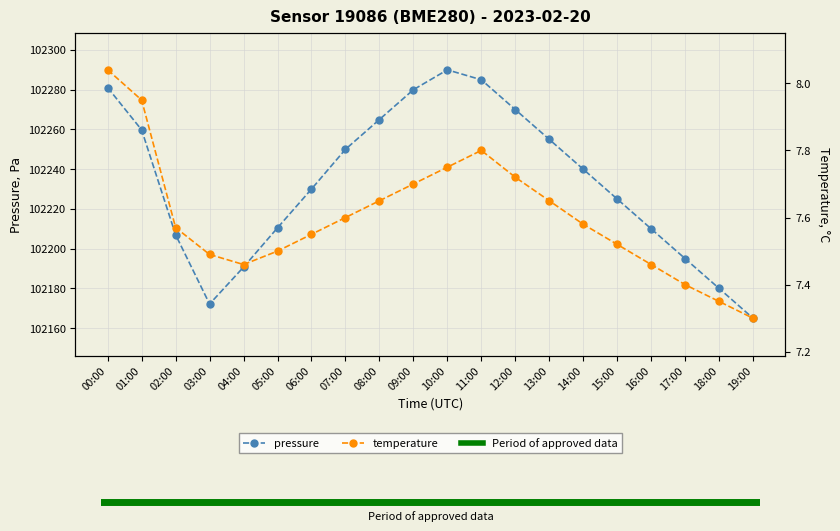

How many data points does each series have?

20